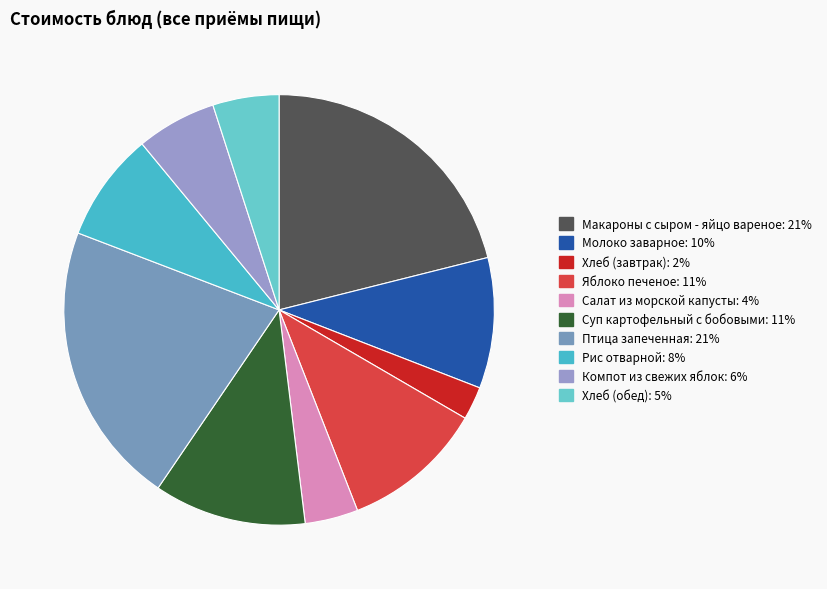

Which category has the smallest portion of the pie?

Хлеб (завтрак)